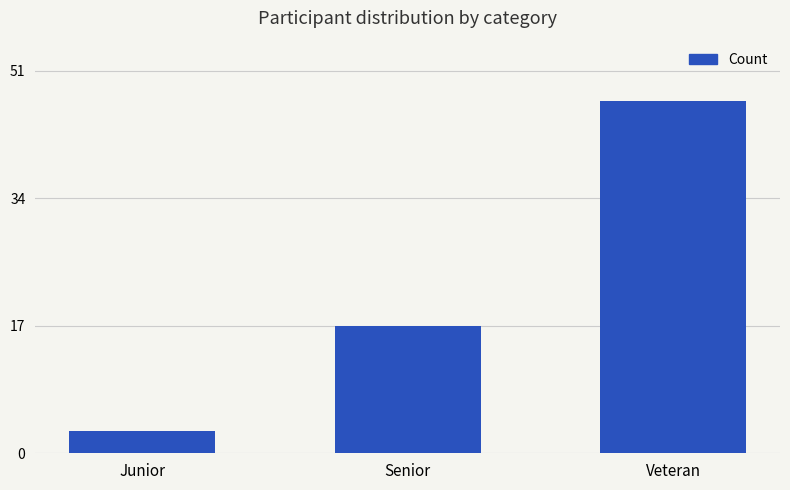

Does the chart contain any negative values?

No